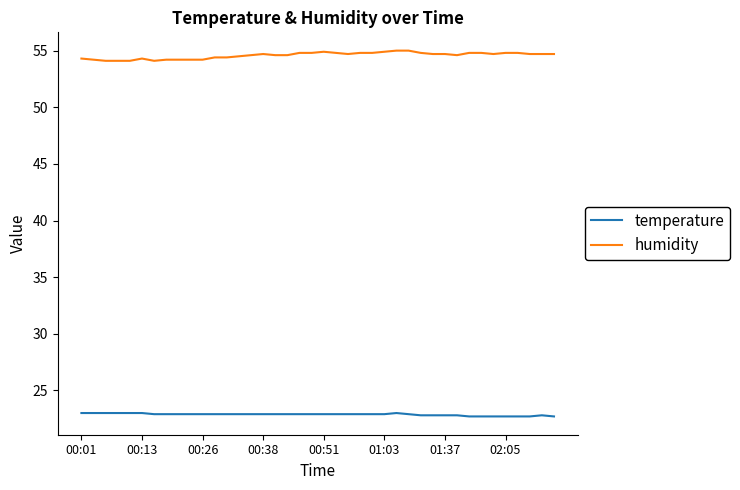

What is the minimum value shown in the chart?

22.7